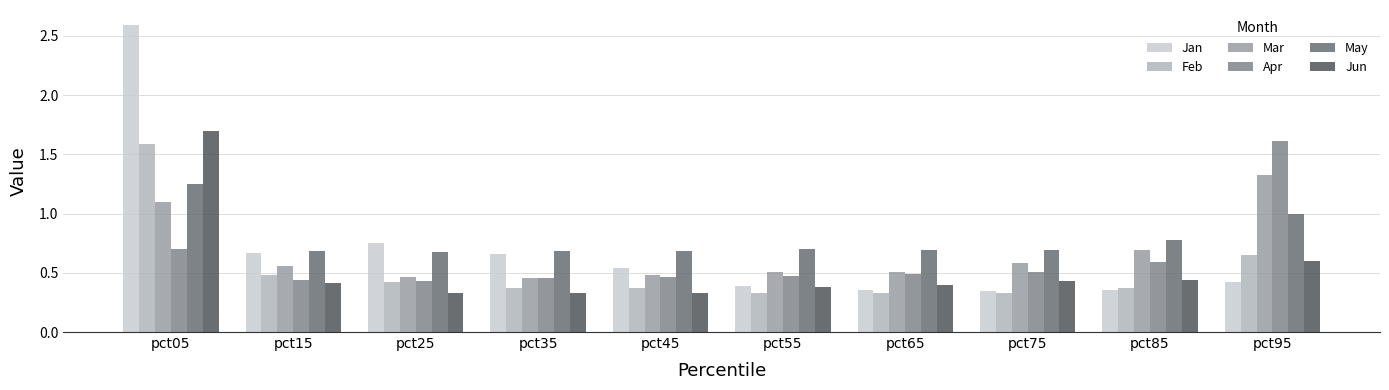

Which series has the largest total across all categories?

May